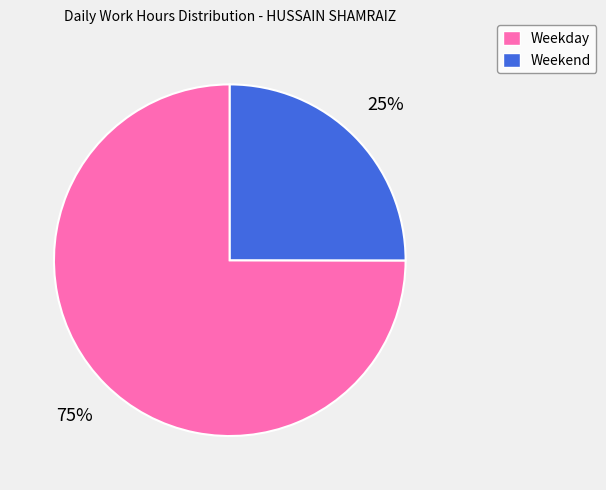

Which category has the biggest portion of the pie?

Weekday